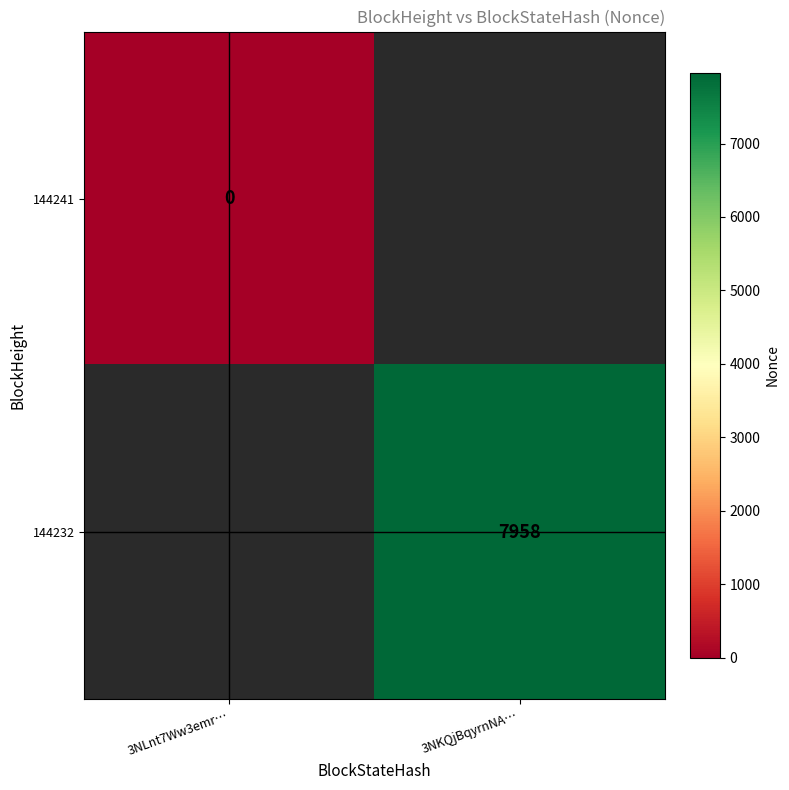

True or false: 144232 has a value of 7958 at 3NKQjBqyrnNA….

True